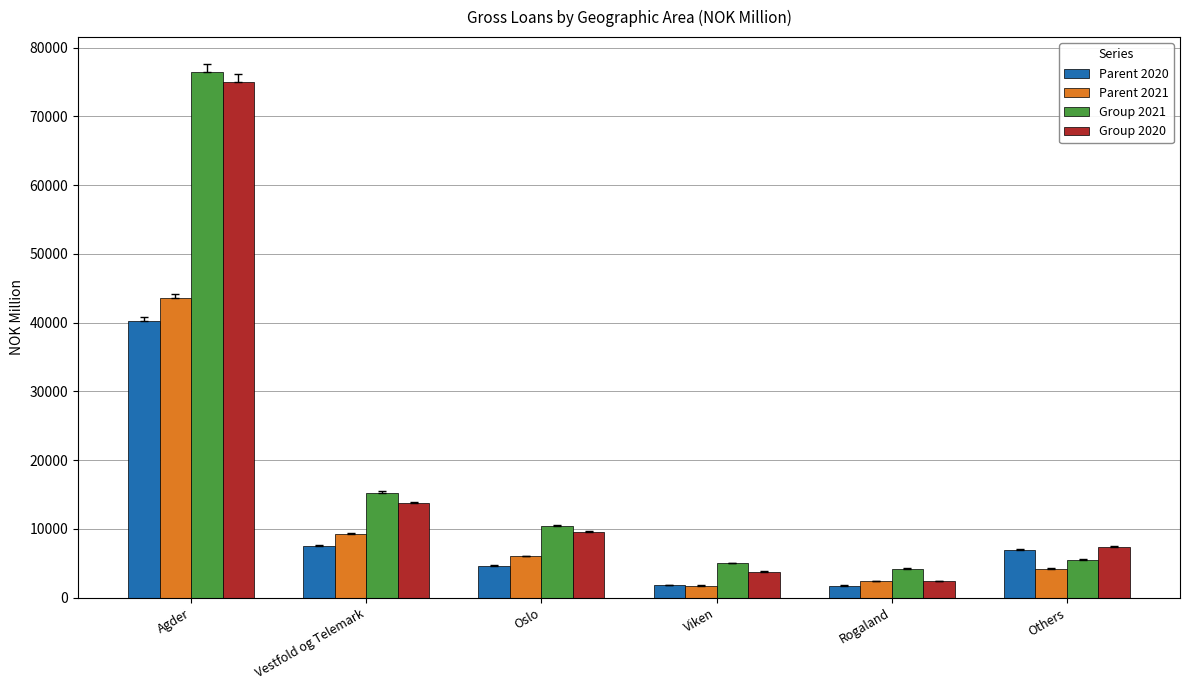

How many data points in Parent 2020 are less than 7004?

3